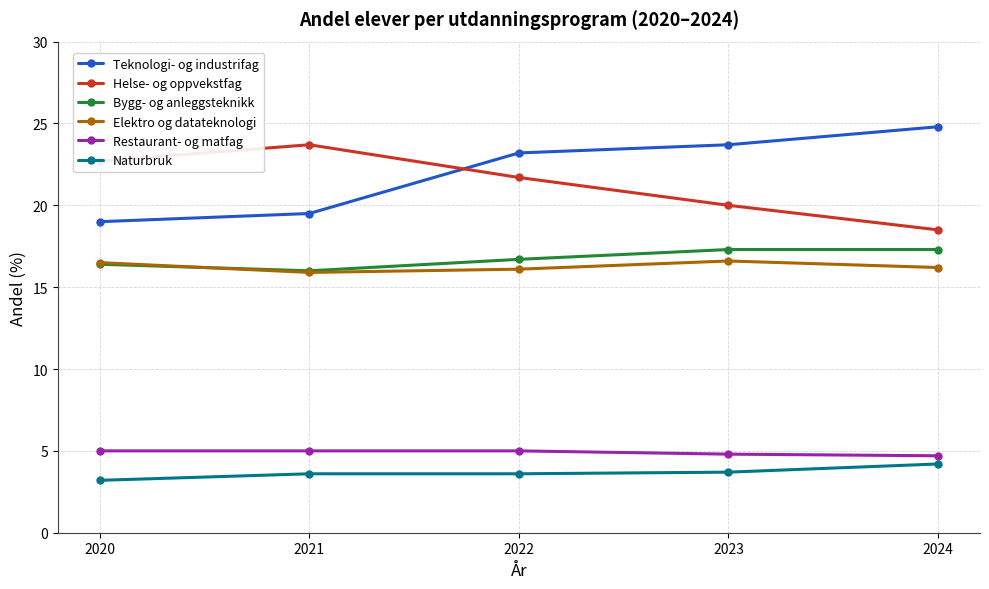

What is the minimum value for Naturbruk?

3.2